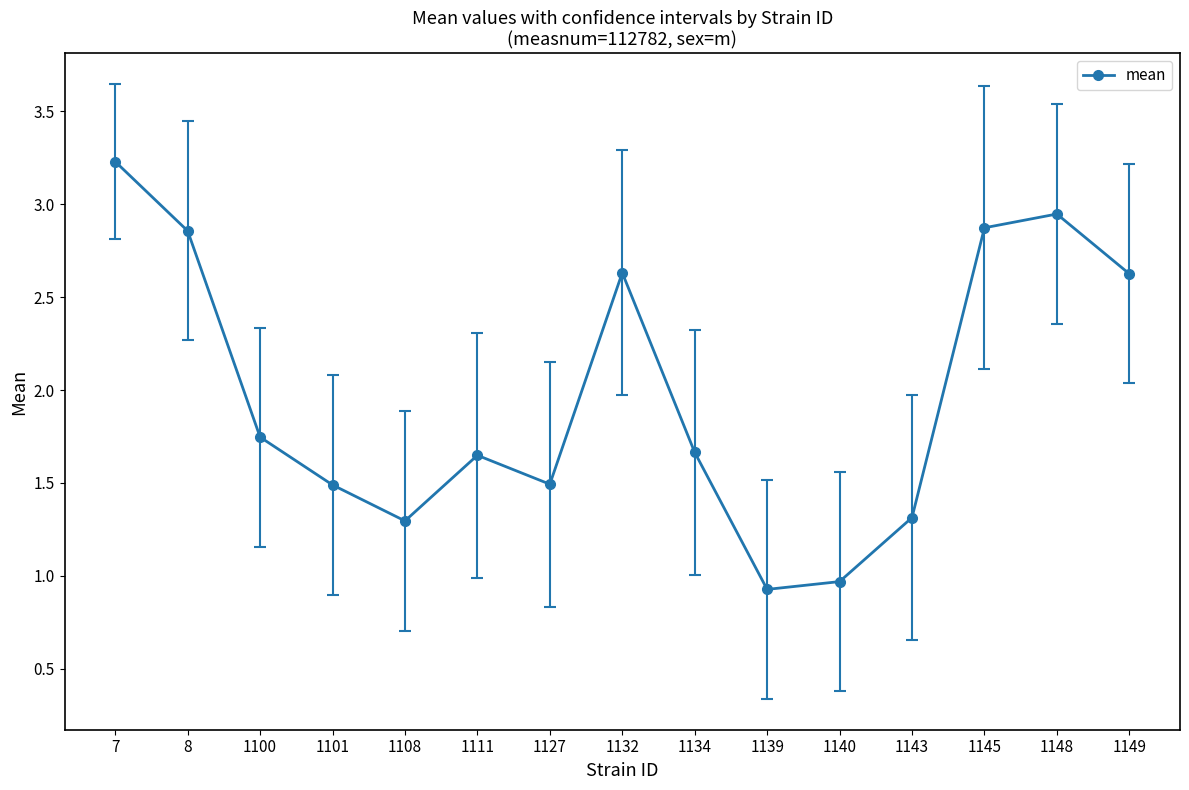

What is the difference between the maximum and minimum values?

2.3